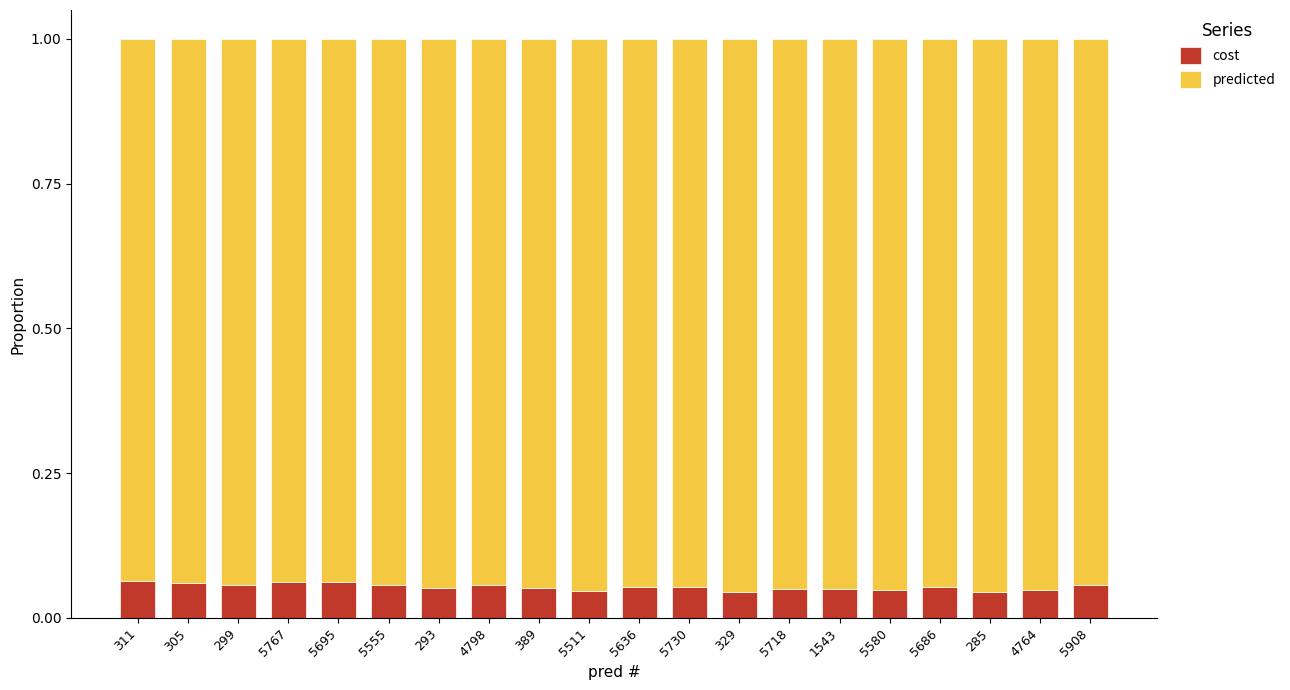

How many cost values are between 0 and 1?

20